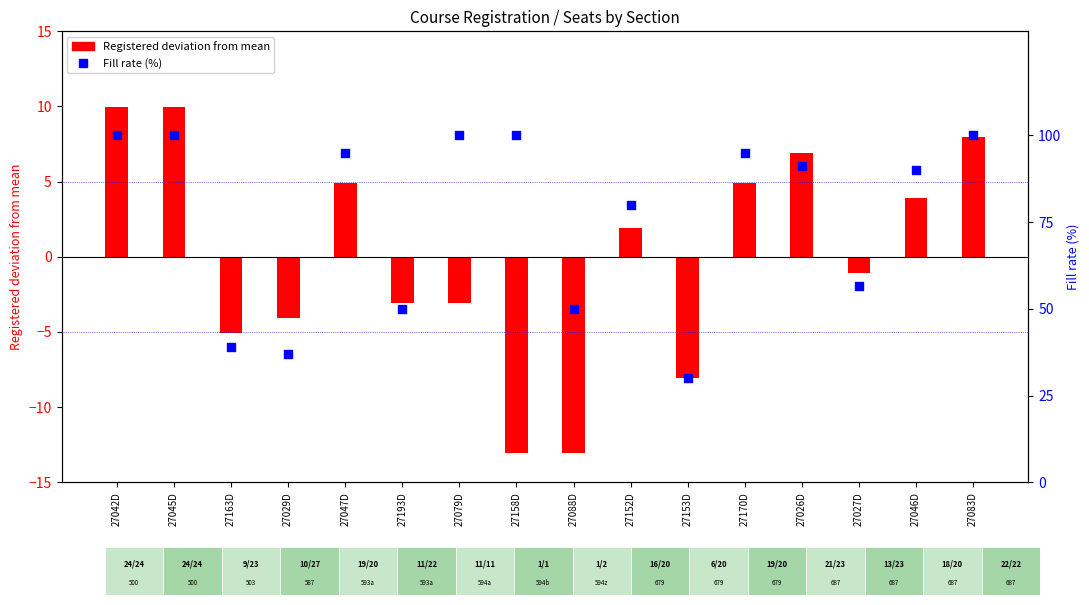

Which series reaches the minimum Y coordinate?

Registered deviation from mean